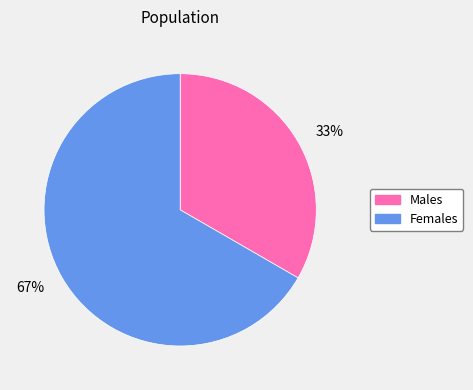

Does any single category account for the majority?

Yes